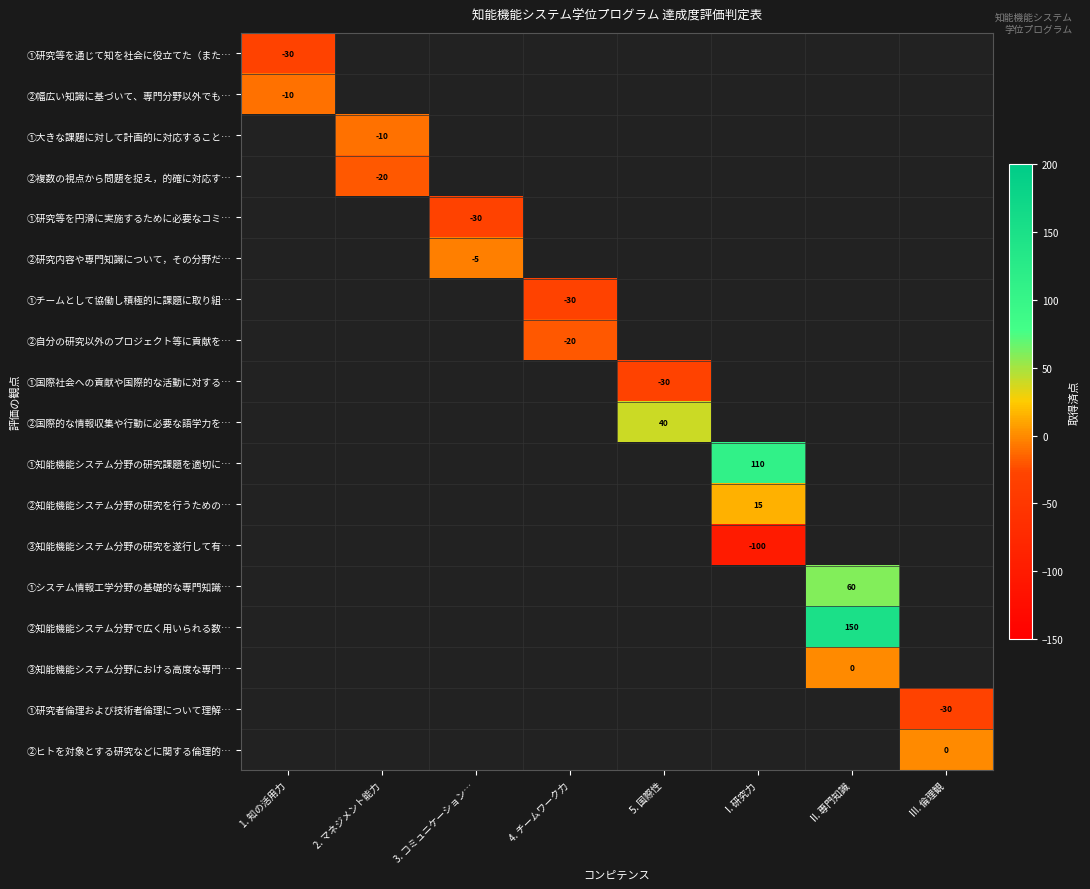

The ①大きな課題に対して計画的に対応すること… series shows -16 at 2. マネジメント能力. True or false?

False